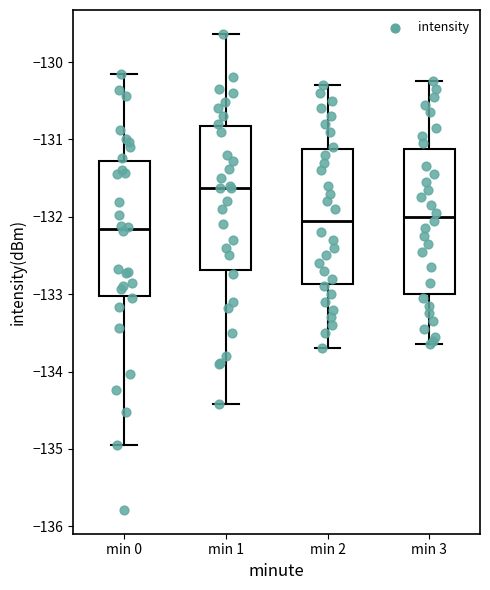

Where is the lower edge of the box for min 1 on the y-axis? The values are not printed on the chart, so give them approximately, as read against the axis.

-132.7